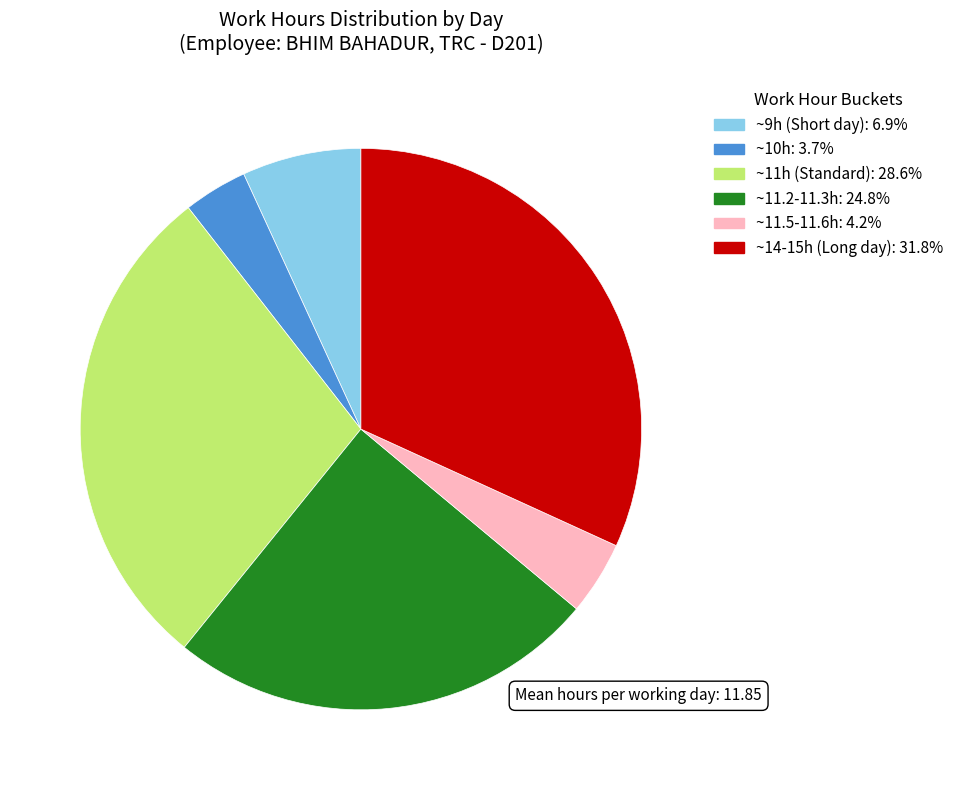

Is there any slice that represents more than half of the pie?

No